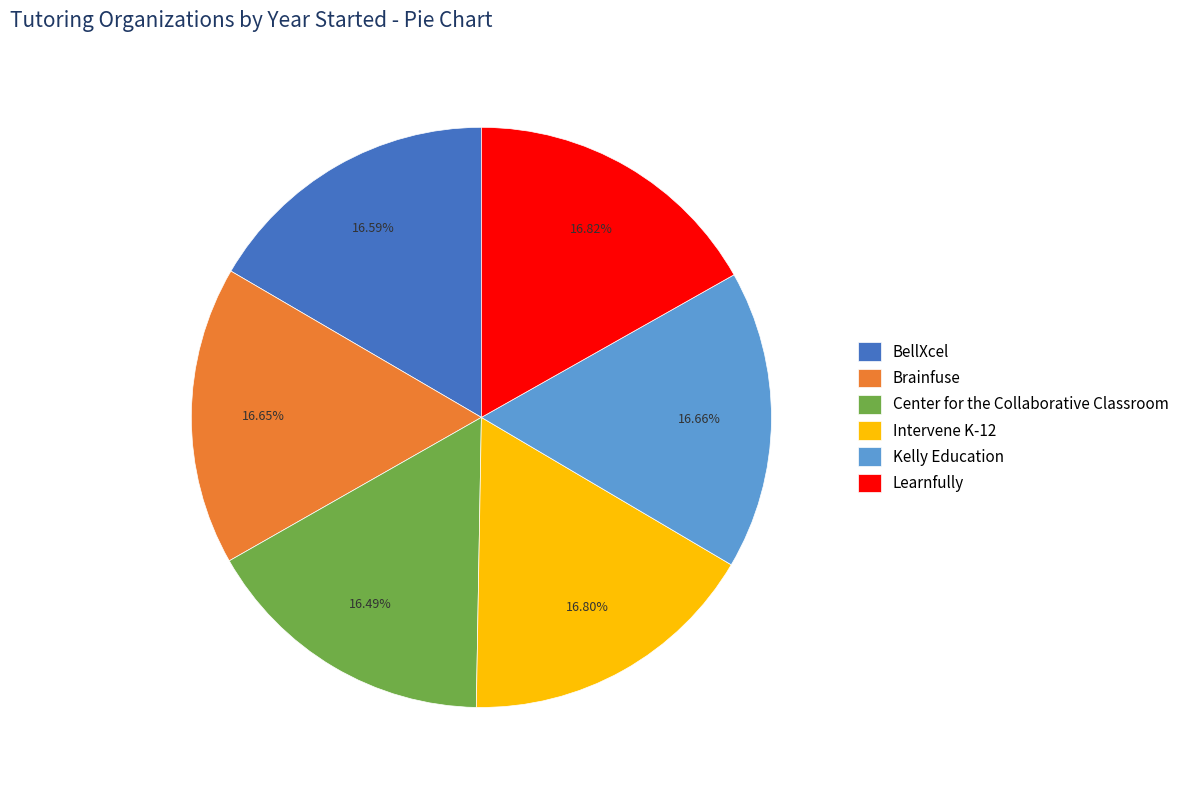

Approximately how many times larger is the value at Intervene K-12 compared to Learnfully?

1.0